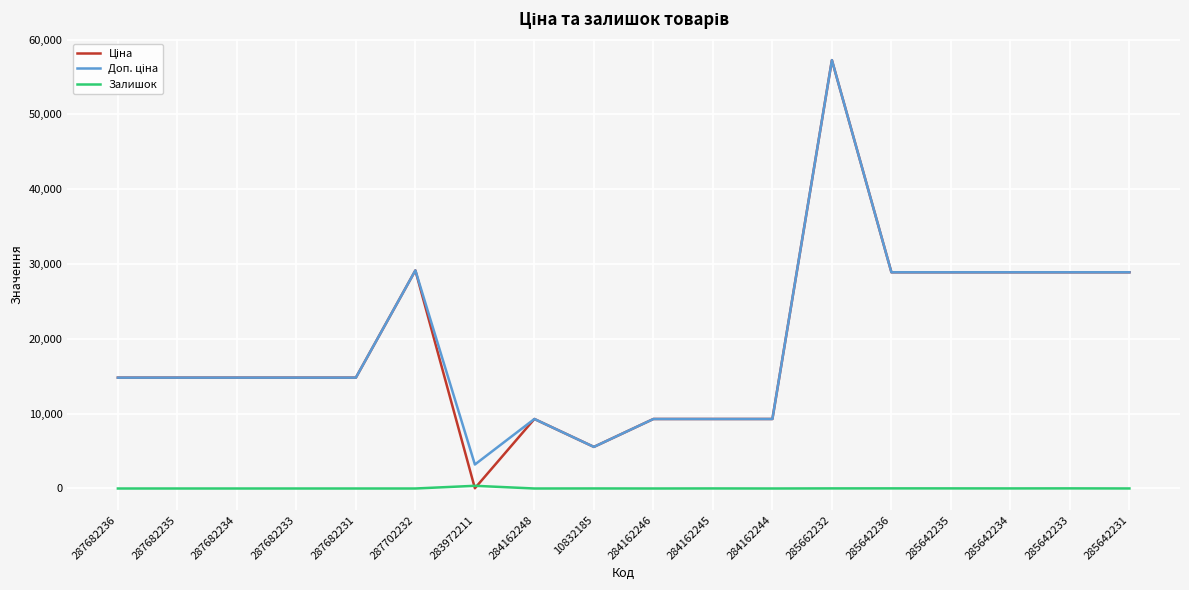

What is the difference between the highest and lowest values at 285642233?

28885.7